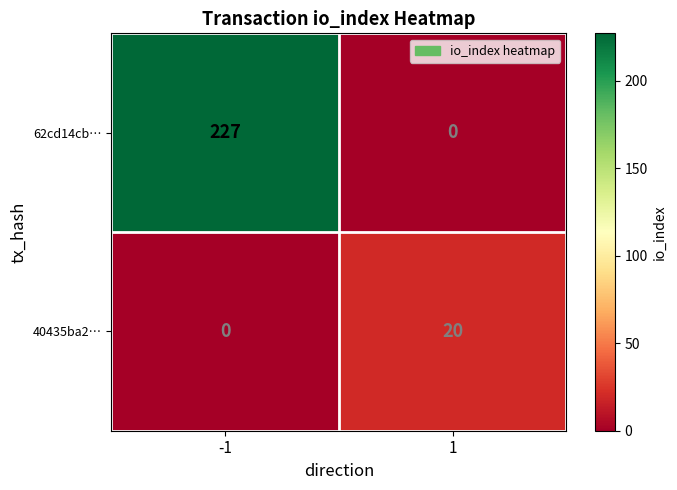

The 62cd14cb… series shows 0 at 1. True or false?

True